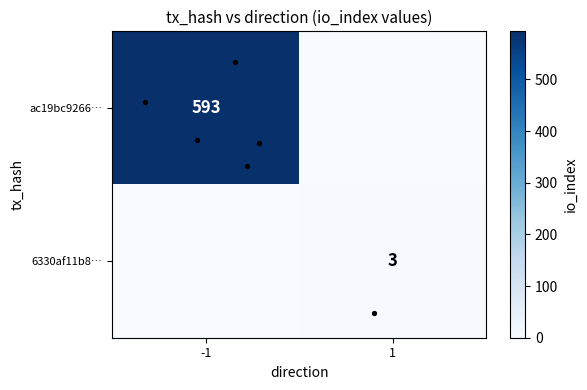

Where is row_0 nearest to the value 296?

1